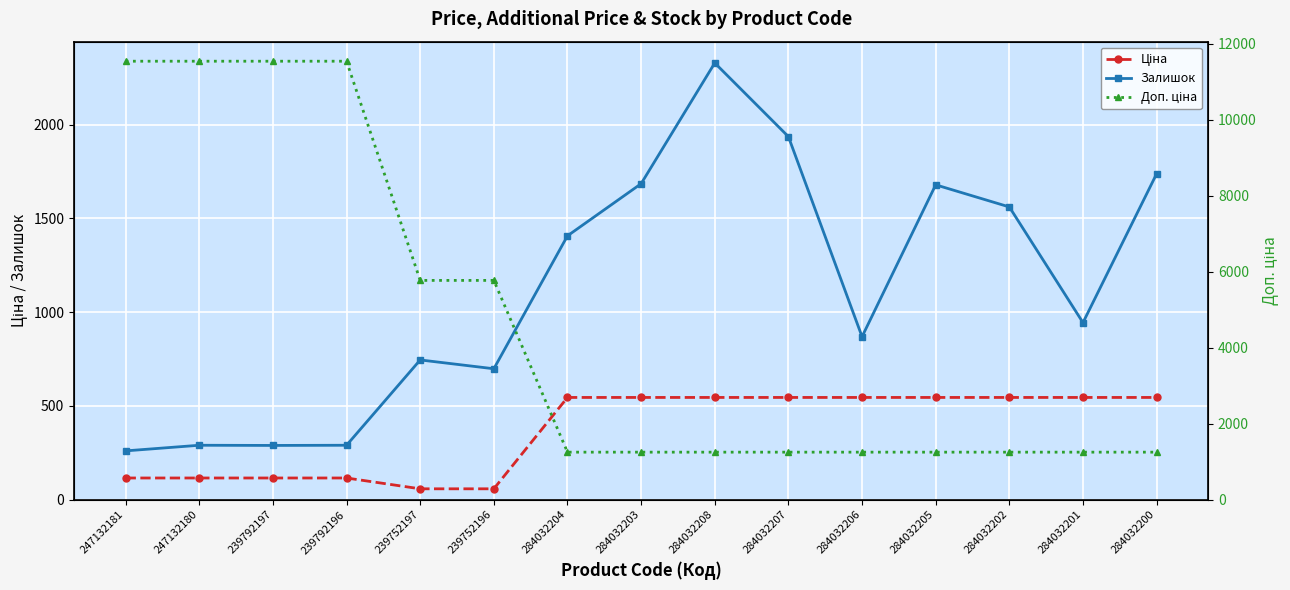

What are all the series names shown in the legend?

Ціна, Залишок, Доп. ціна